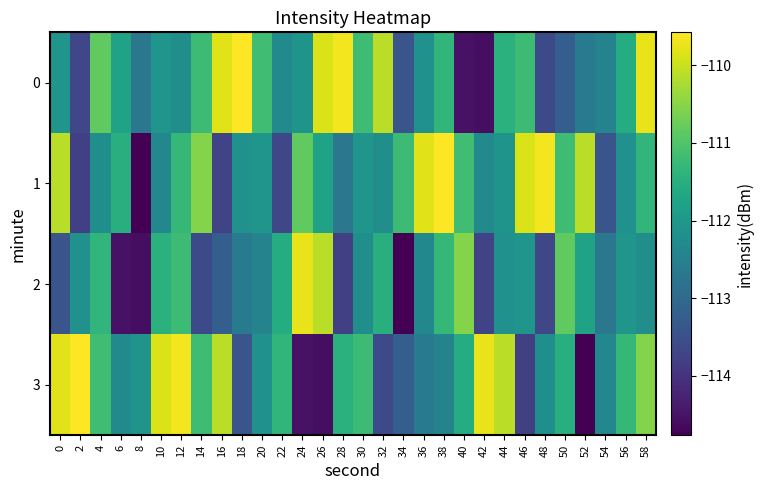

Rank the series at 0 from lowest to highest value.

2, 0, 1, 3